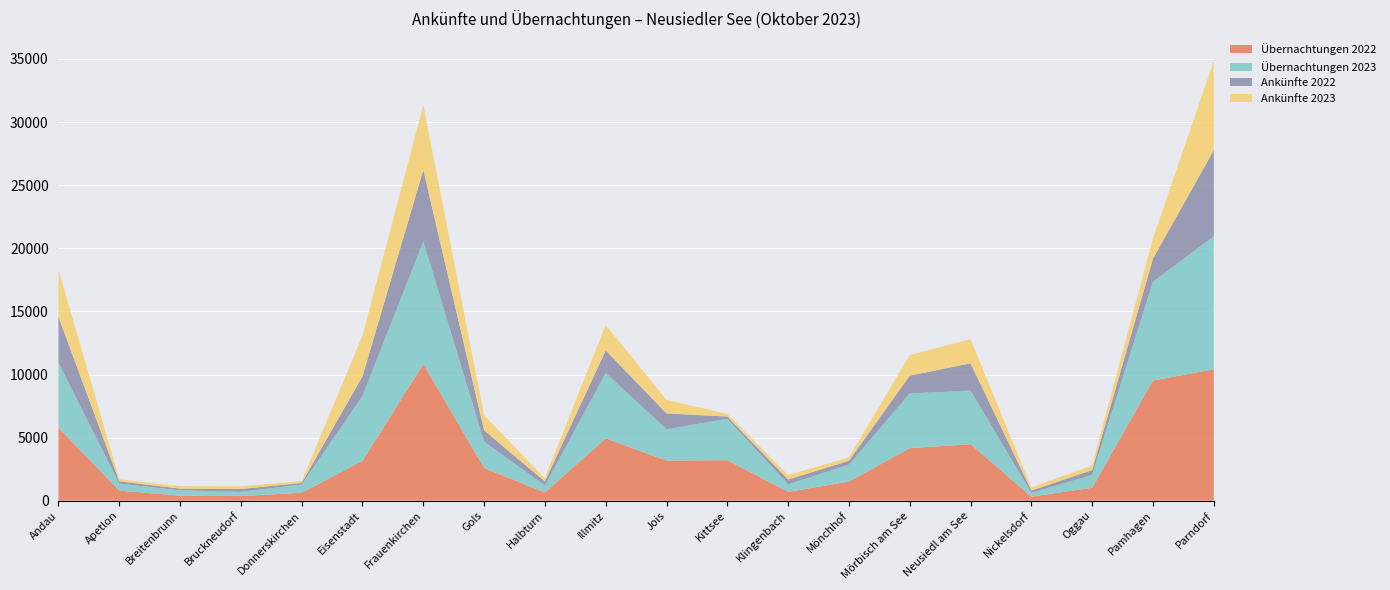

Reading right to left, list all the values displayed in this chart.

Übernachtungen 2022: Parndorf=10413	Pamhagen=9528	Oggau=1031	Nickelsdorf=321	Neusiedl am See=4483	Mörbisch am See=4165	Mönchhof=1519	Klingenbach=701	Kittsee=3213	Jois=3179	Illmitz=4936	Halbturn=662	Gols=2595	Frauenkirchen=10835	Eisenstadt=3160	Donnerskirchen=633	Bruckneudorf=368	Breitenbrunn=404	Apetlon=802	Andau=5787
Übernachtungen 2023: Parndorf=10535	Pamhagen=7816	Oggau=1014	Nickelsdorf=299	Neusiedl am See=4241	Mörbisch am See=4331	Mönchhof=1341	Klingenbach=593	Kittsee=3280	Jois=2484	Illmitz=5181	Halbturn=552	Gols=2079	Frauenkirchen=9702	Eisenstadt=5132	Donnerskirchen=651	Bruckneudorf=332	Breitenbrunn=416	Apetlon=550	Andau=5155
Ankünfte 2022: Parndorf=6823	Pamhagen=1836	Oggau=385	Nickelsdorf=188	Neusiedl am See=2164	Mörbisch am See=1415	Mönchhof=307	Klingenbach=385	Kittsee=173	Jois=1254	Illmitz=1790	Halbturn=316	Gols=894	Frauenkirchen=5674	Eisenstadt=1573	Donnerskirchen=127	Bruckneudorf=229	Breitenbrunn=139	Apetlon=185	Andau=3627
Ankünfte 2023: Parndorf=7077	Pamhagen=1611	Oggau=373	Nickelsdorf=253	Neusiedl am See=1906	Mörbisch am See=1632	Mönchhof=264	Klingenbach=355	Kittsee=198	Jois=1074	Illmitz=2022	Halbturn=252	Gols=1201	Frauenkirchen=5136	Eisenstadt=3224	Donnerskirchen=148	Bruckneudorf=214	Breitenbrunn=194	Apetlon=170	Andau=3727